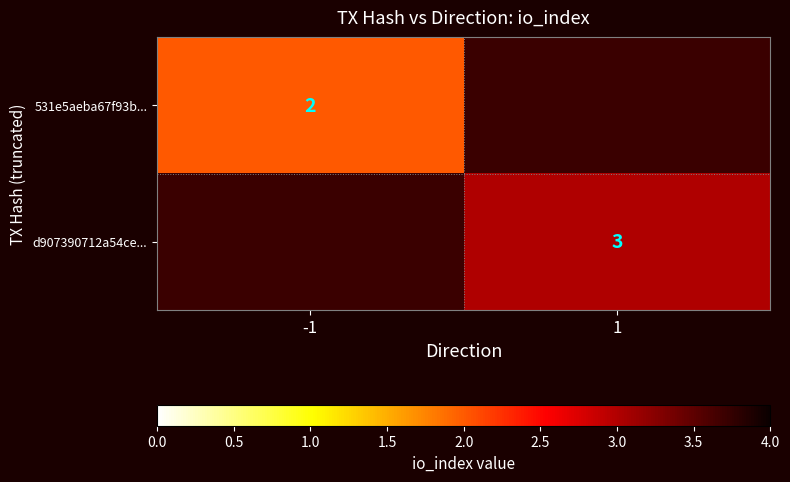

Is it true that 531e5aeba67f93b... equals 3 at -1?

False